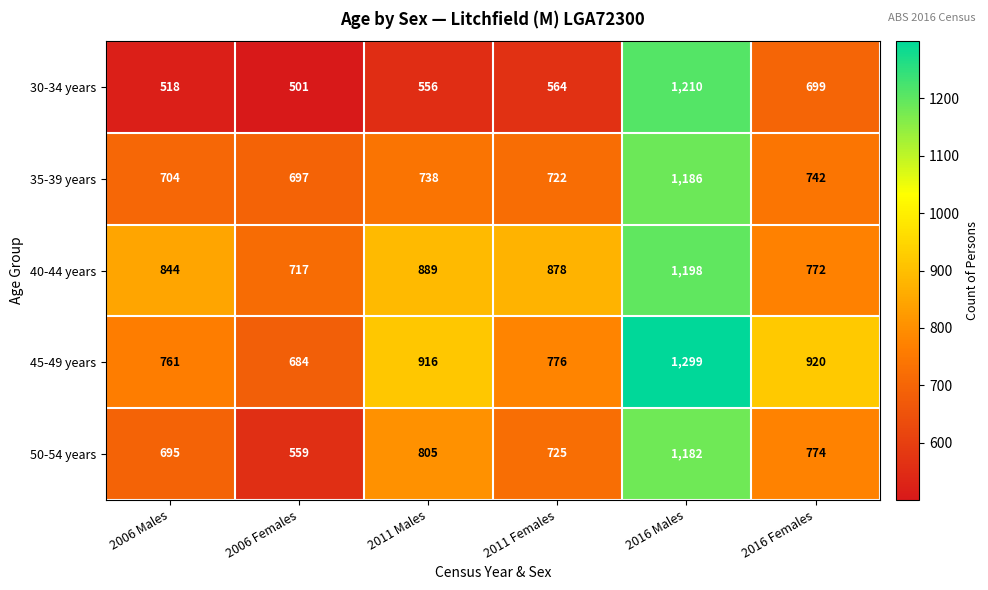

True or false: 30-34 years has a value of 518 at 2006 Males.

True